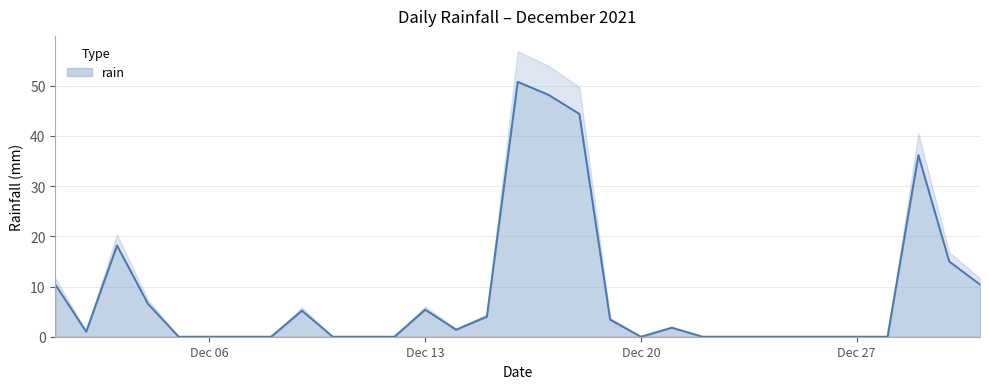

What is the difference between the maximum and minimum values?

50.8